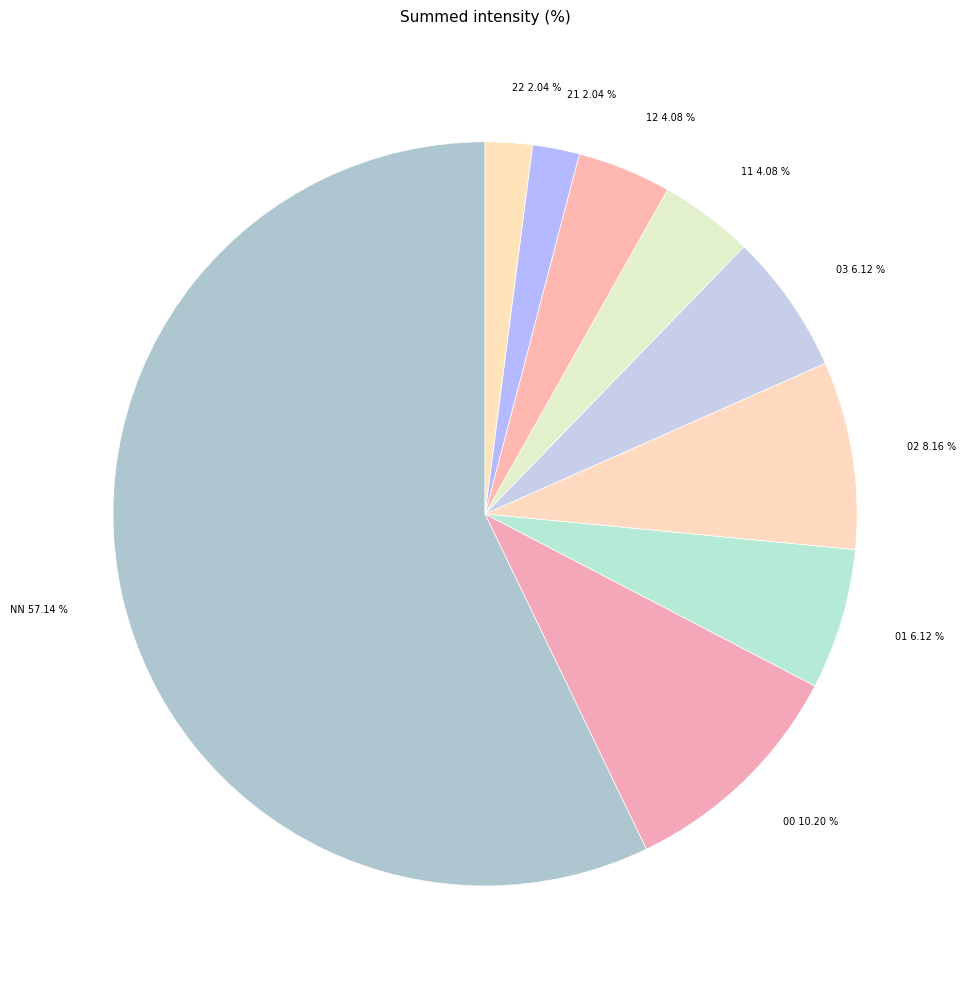

Does NN account for over 50% of the chart?

Yes